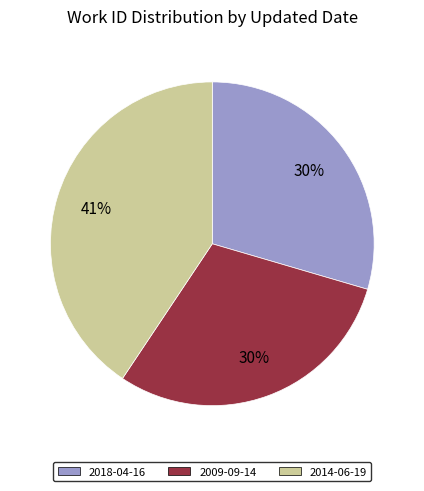

How many slices are in this pie chart?

3